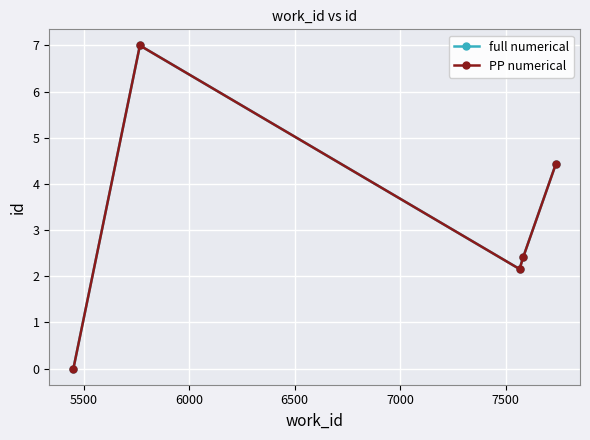

What is the sum of all PP numerical values?

16.0